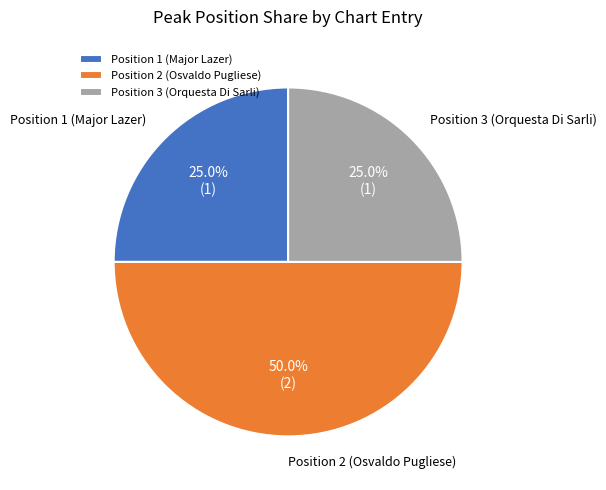

Is the sum of Position 2 (Osvaldo Pugliese) and Position 1 (Major Lazer) greater than half?

Yes